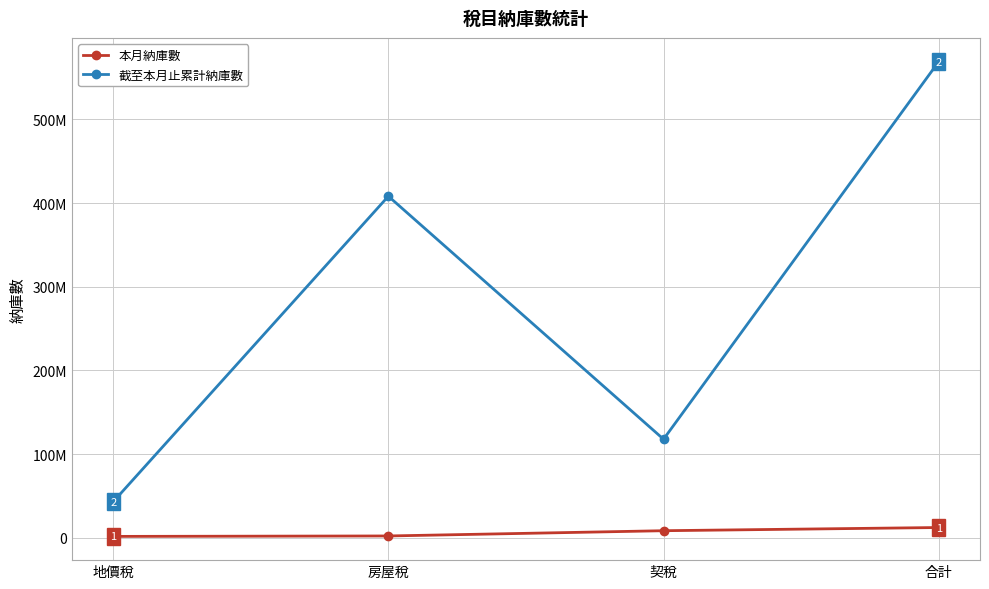

True or false: 截至本月止累計納庫數 and 本月納庫數 cross at least once.

False